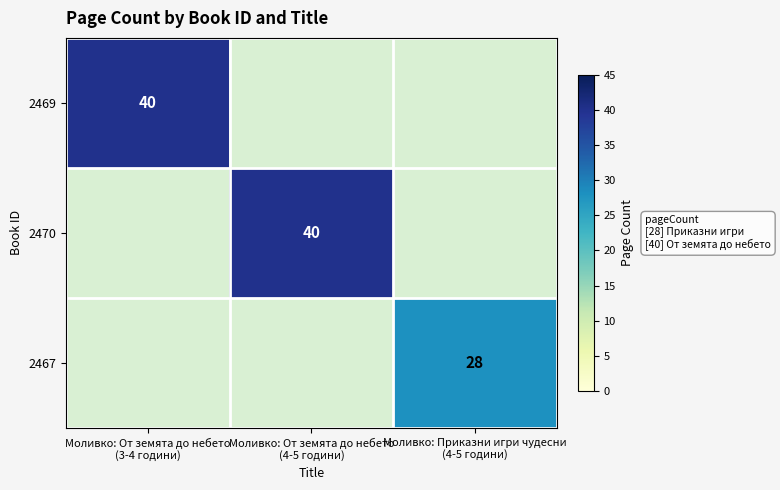

What is the difference between the highest and lowest values at Моливко: От земята до небето
(3-4 години)?

40